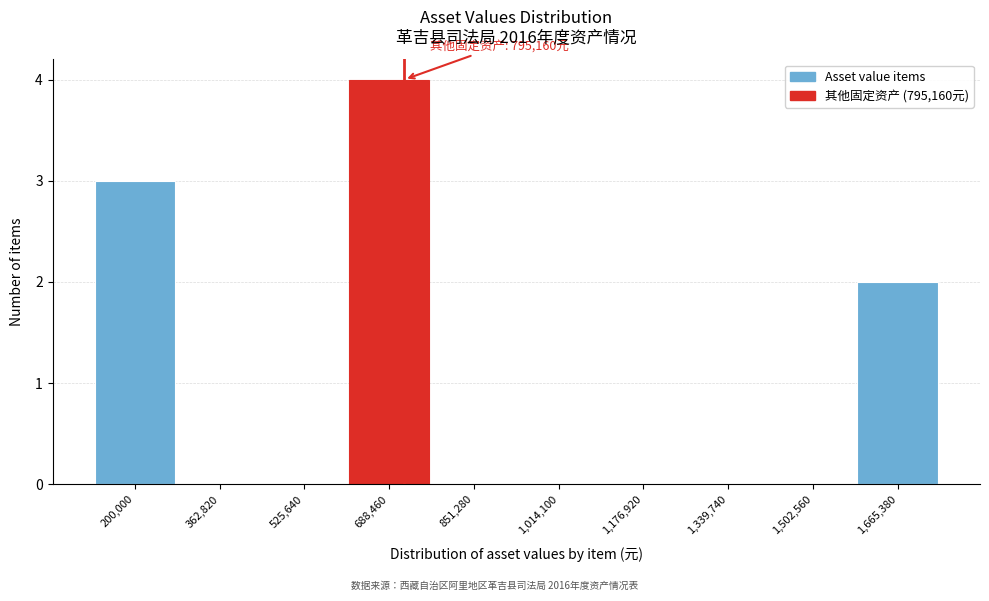

Reading left to right, extract all data points from this chart.

200,000=3	362,820=0	525,640=0	688,460=4	851,280=0	1,014,100=0	1,176,920=0	1,339,740=0	1,502,560=0	1,665,380=2